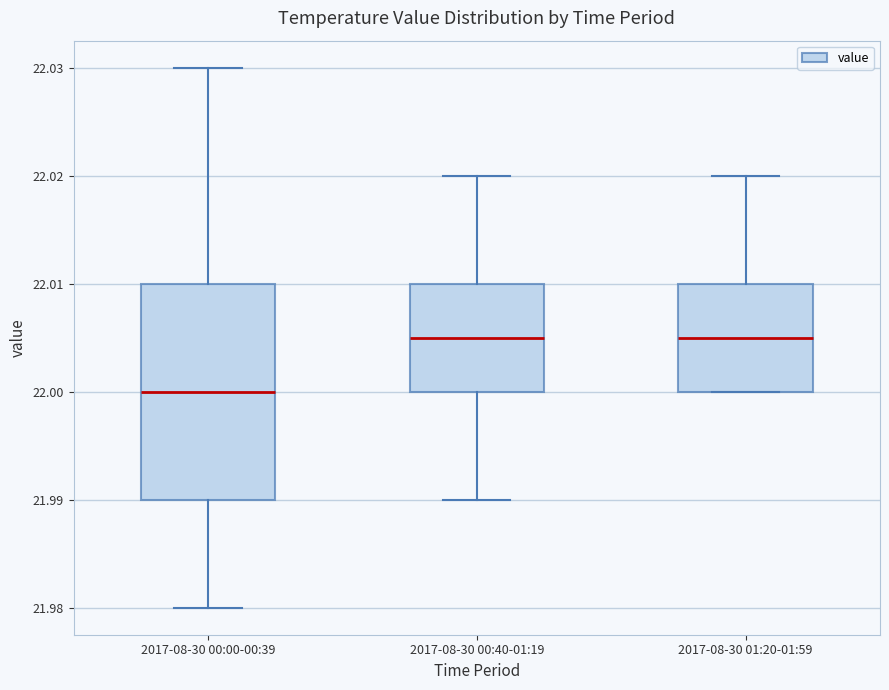

Where does the median line of the box for 2017-08-30 01:20-01:59 sit on the y-axis? The values are not printed on the chart, so give them approximately, as read against the axis.

22.005